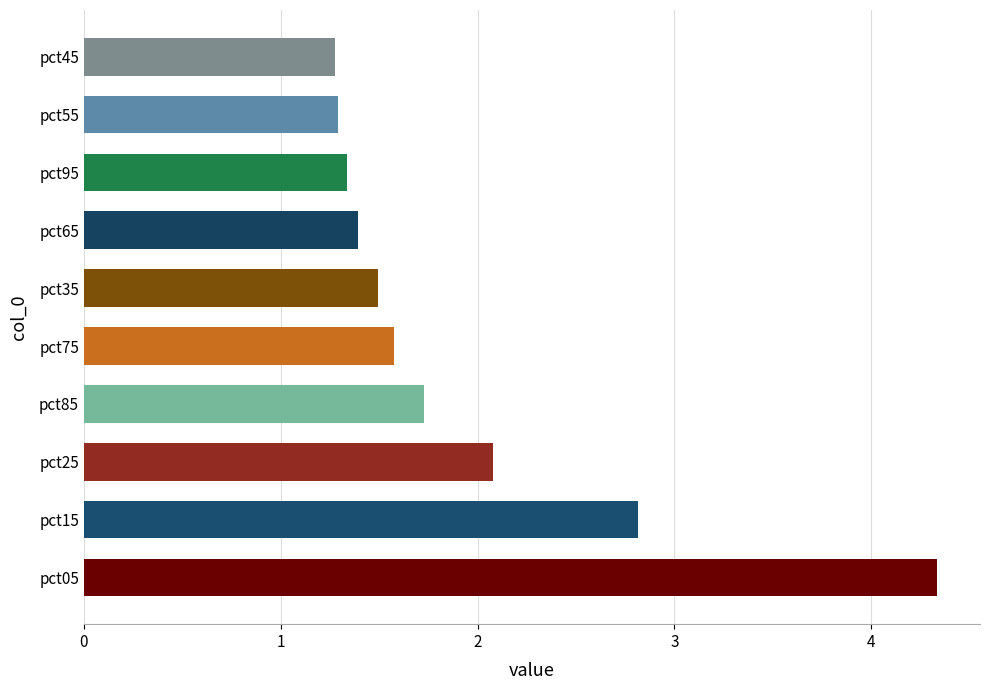

Count the number of categories in the chart.

10